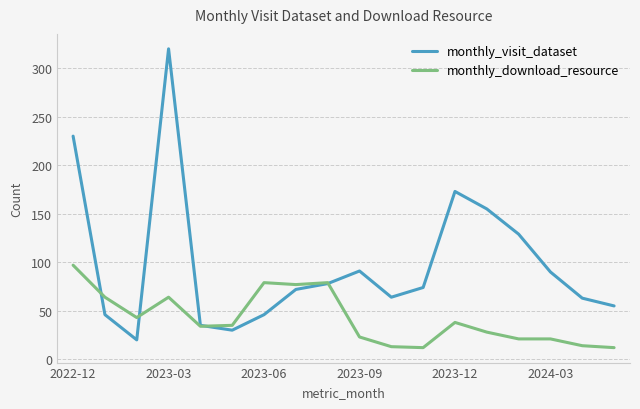

How many intersections are there between monthly_download_resource and monthly_visit_dataset?

4